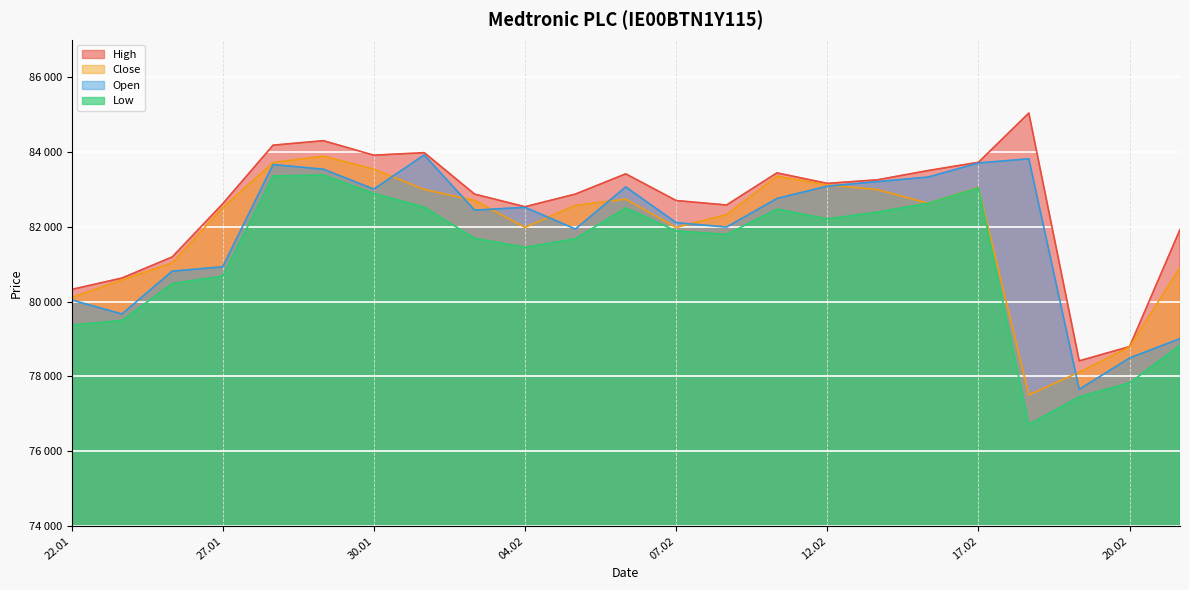

How many interior local peaks does the High series have?

5